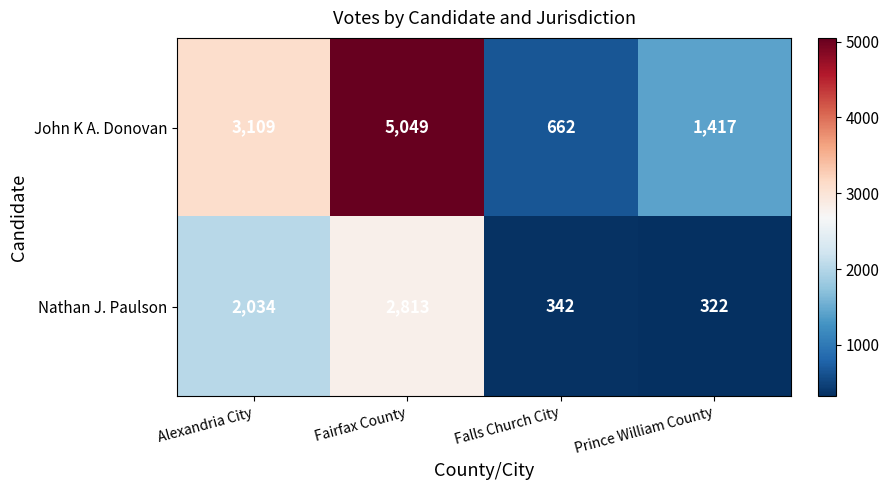

Which series has the largest total across all categories?

John K A. Donovan